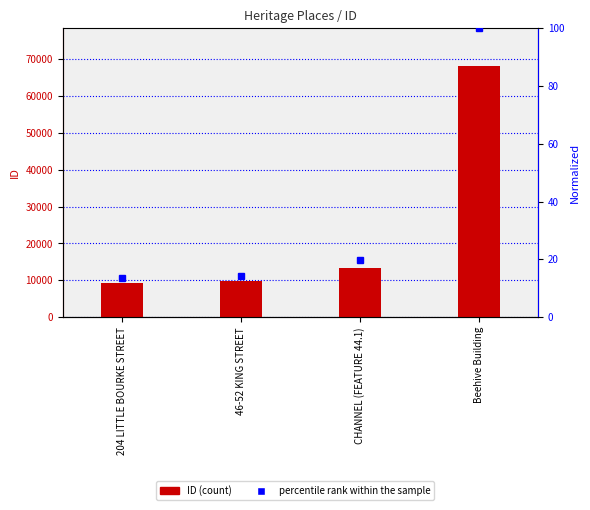

At which category does the chart reach its peak across all series?

Beehive Building